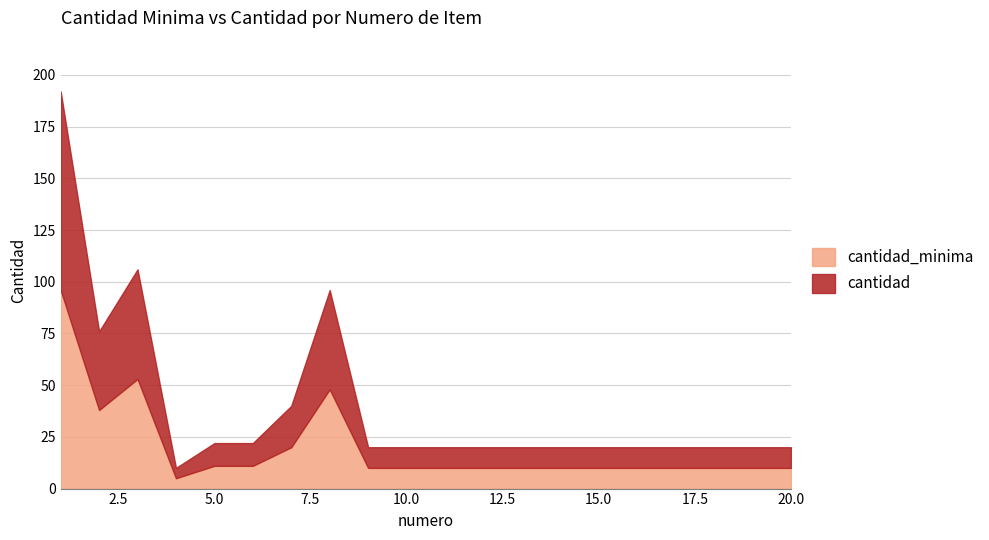

What is the difference between the maximum and minimum values in the cantidad series?

182